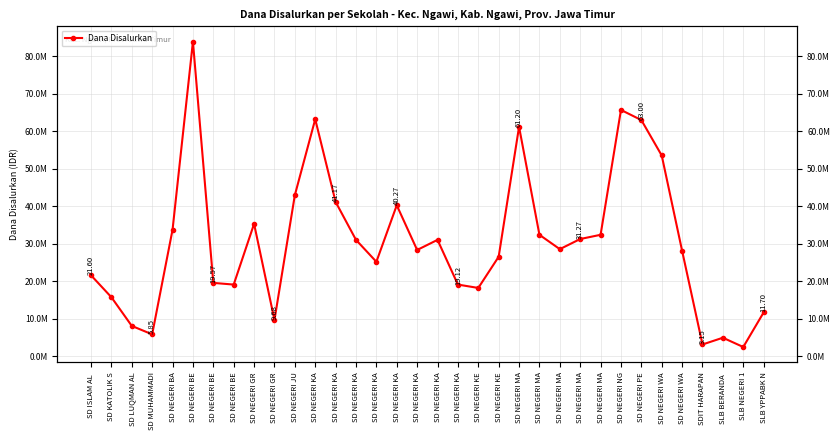

What is the difference between the values at SD NEGERI MA and SD ISLAM AL ?

9675000